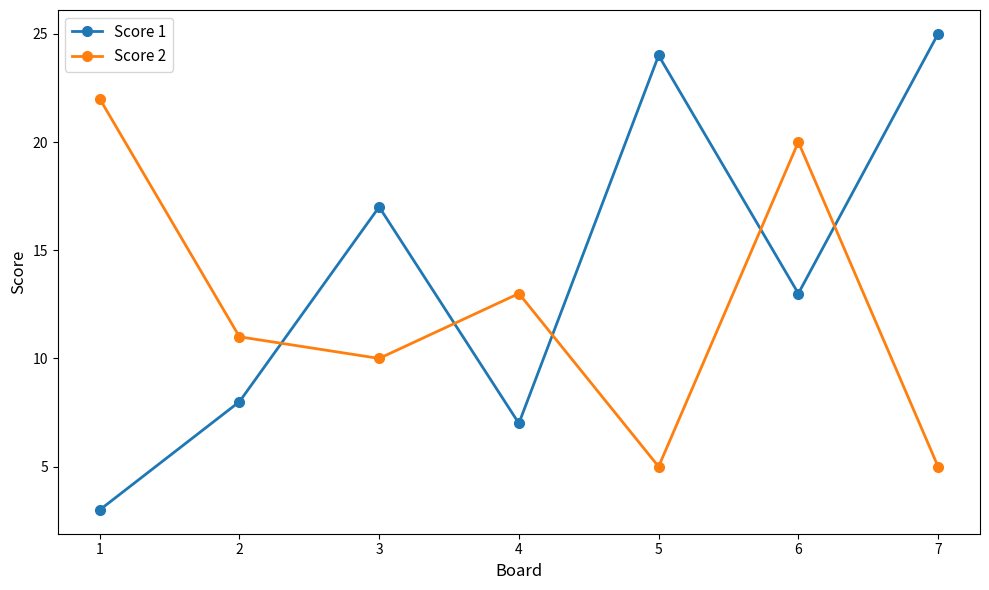

What is the smallest value displayed?

3